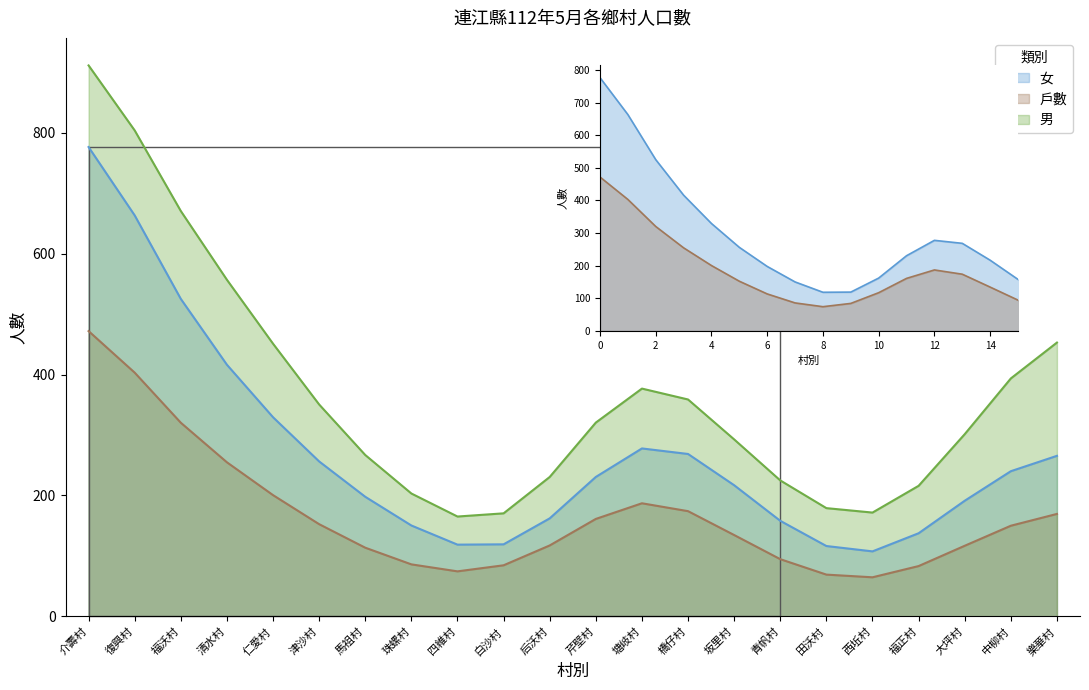

How many data points does each series have?

22